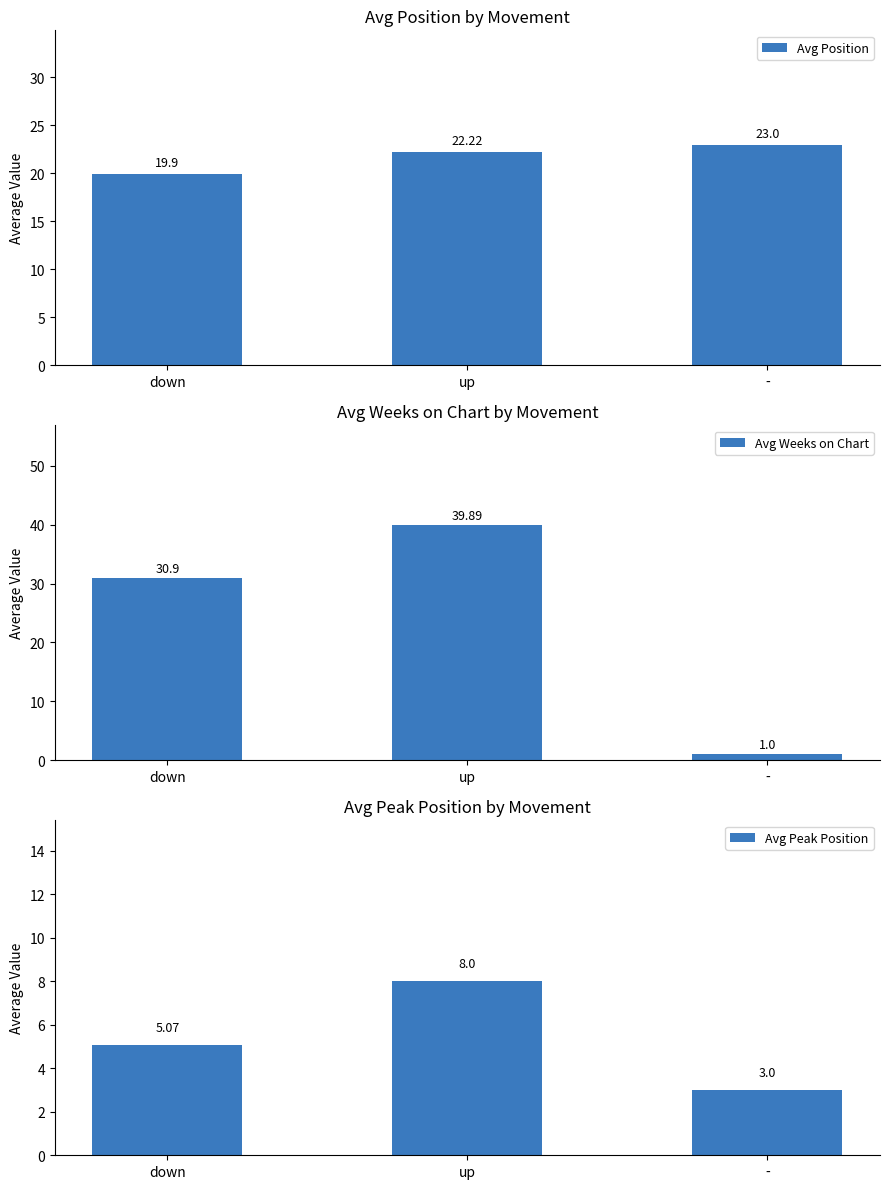

What is the spread (max minus min) of values at down?

25.8